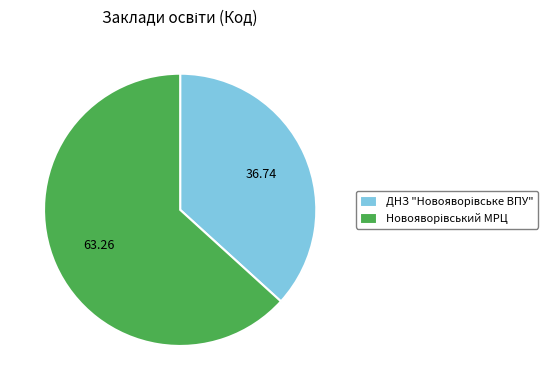

Does any single category account for the majority?

Yes